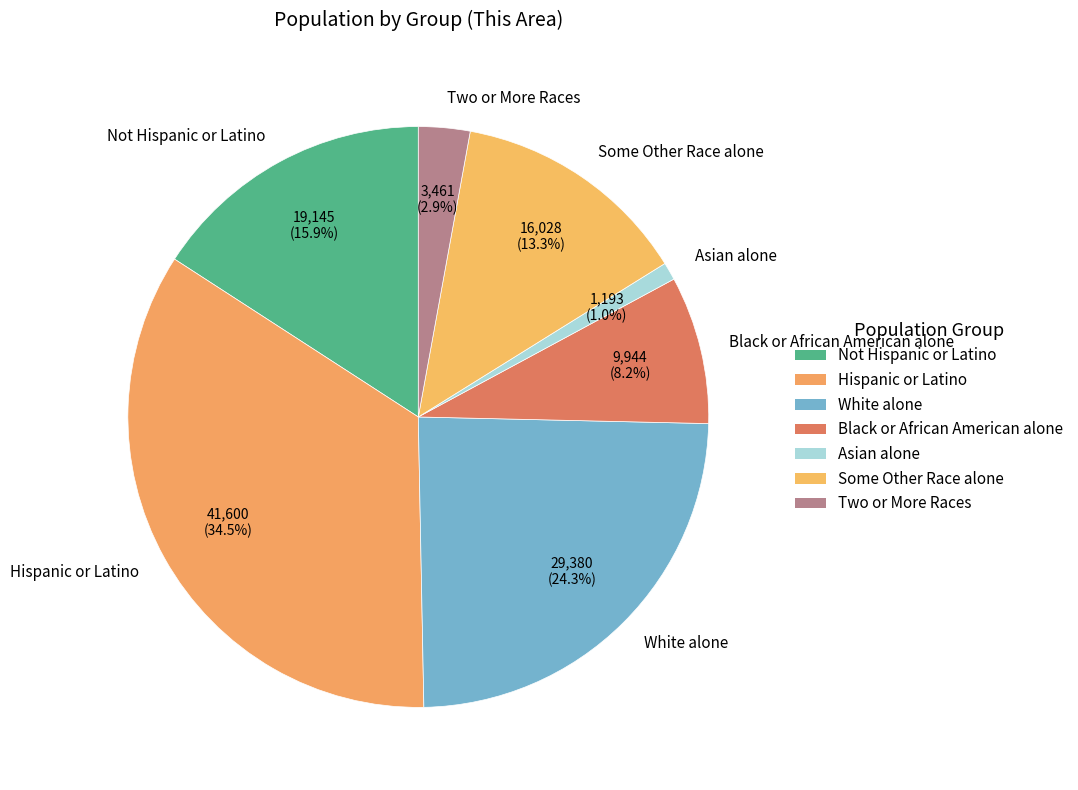

To the nearest percent, what is the difference between the largest and smallest slice percentages?

33%